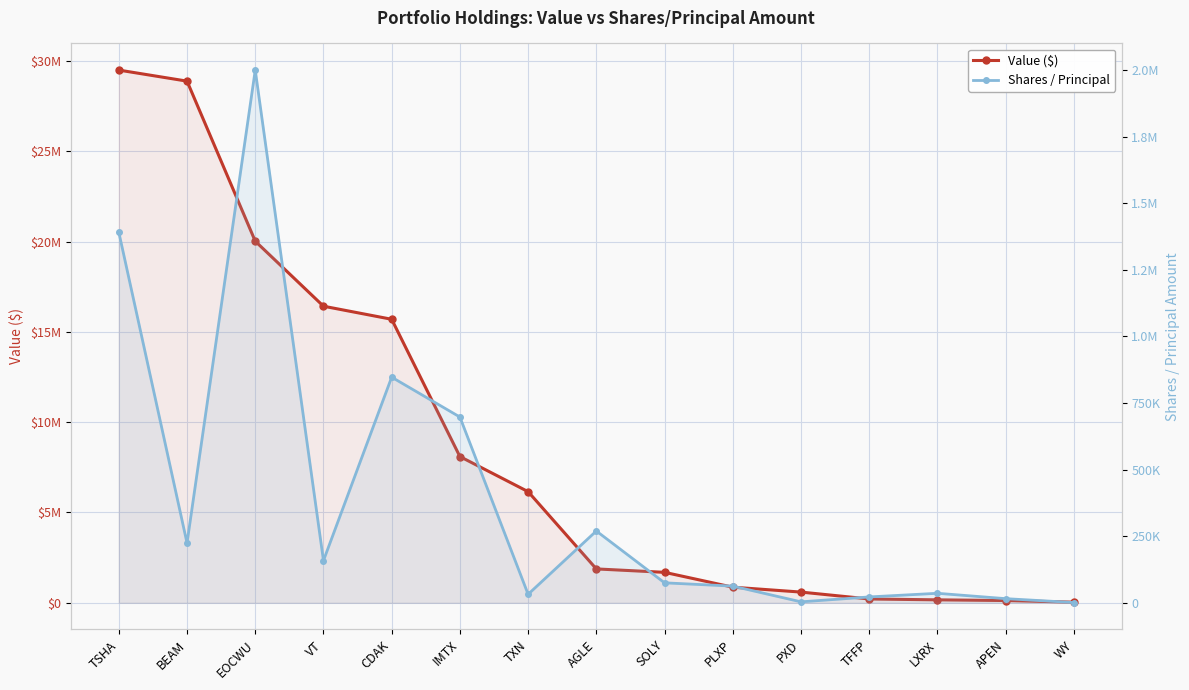

True or false: Shares / Principal and Value ($) cross at least once.

False